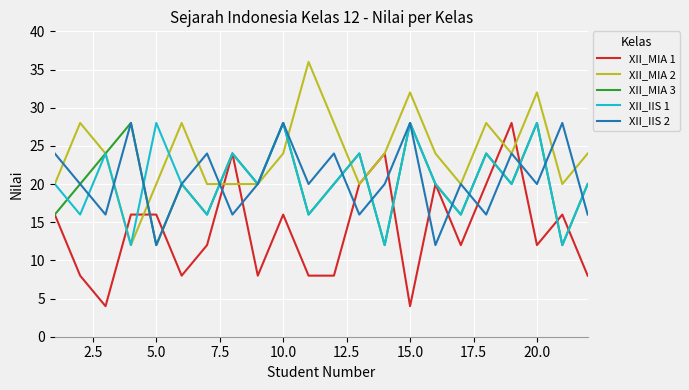

Does the chart have visible grid lines?

Yes